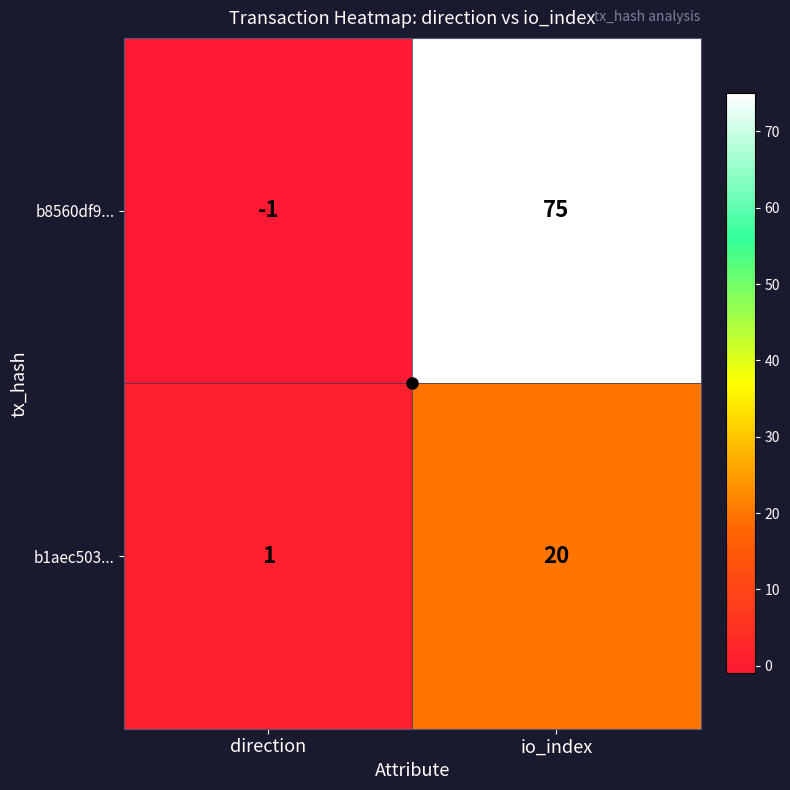

List the series in order of their peak value, lowest first.

b1aec503..., b8560df9...